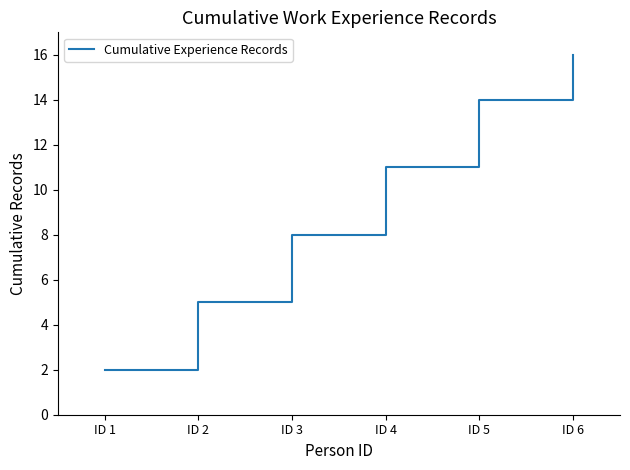

What is the average value?

9